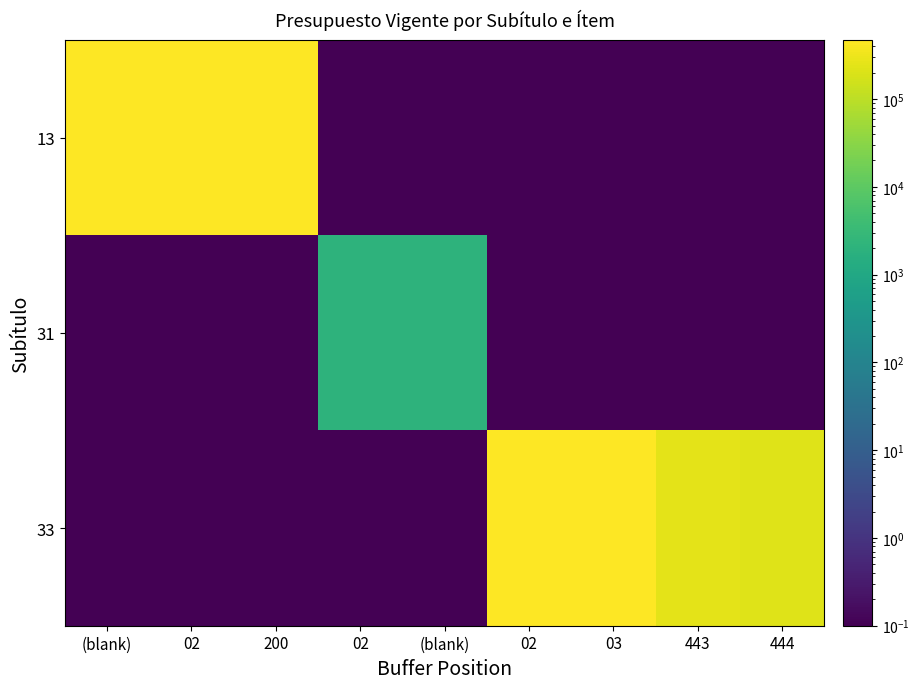

Which has a higher value, 200 or 444?

200